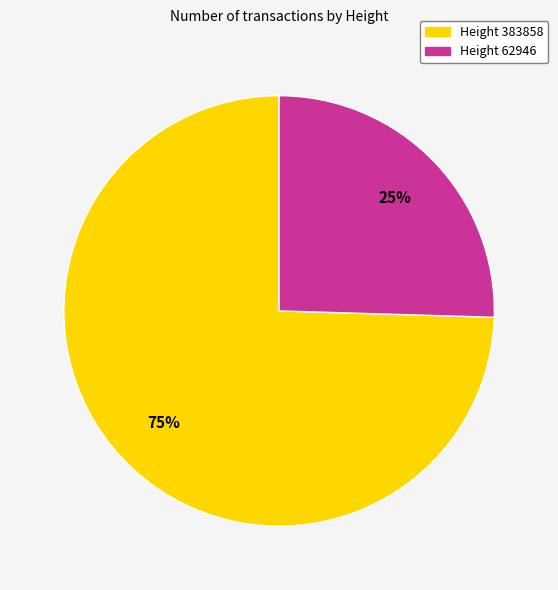

To the nearest percent, what is the average slice percentage?

50%